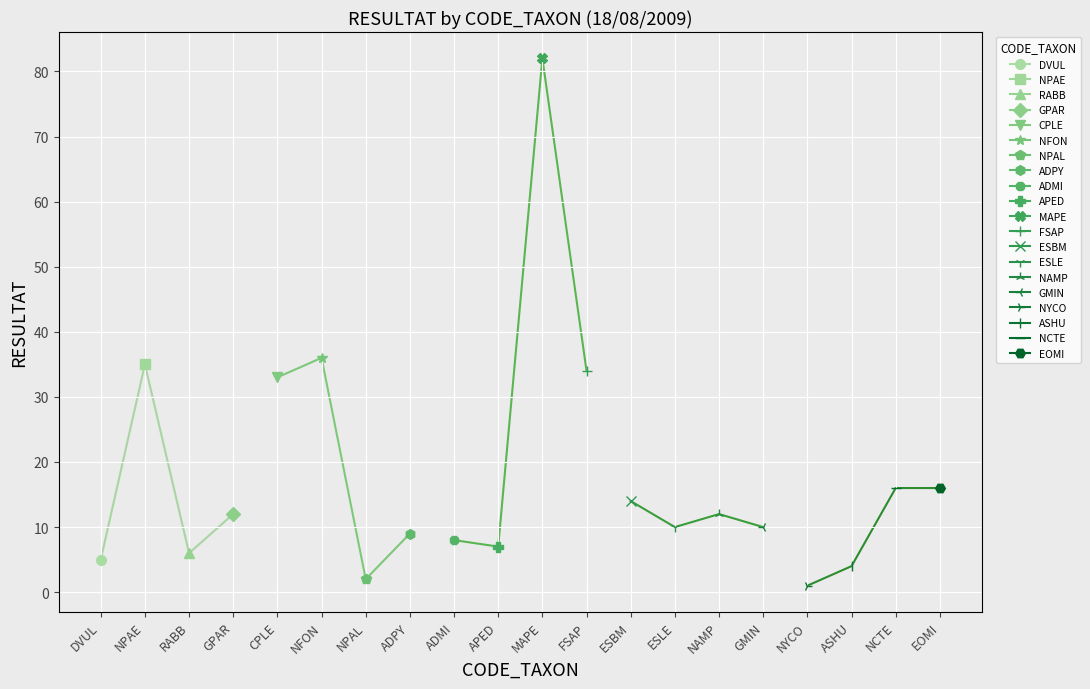

What is the change in value from NPAL to APED?

+5